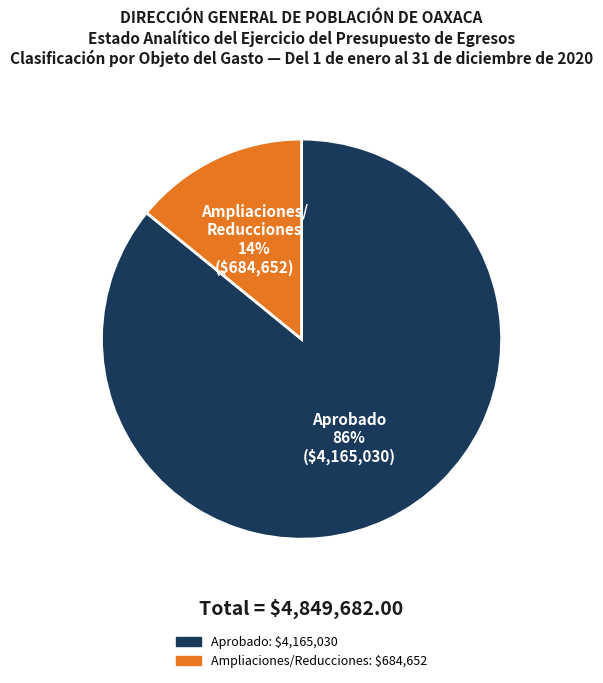

To the nearest percent, what is the average slice percentage?

50%